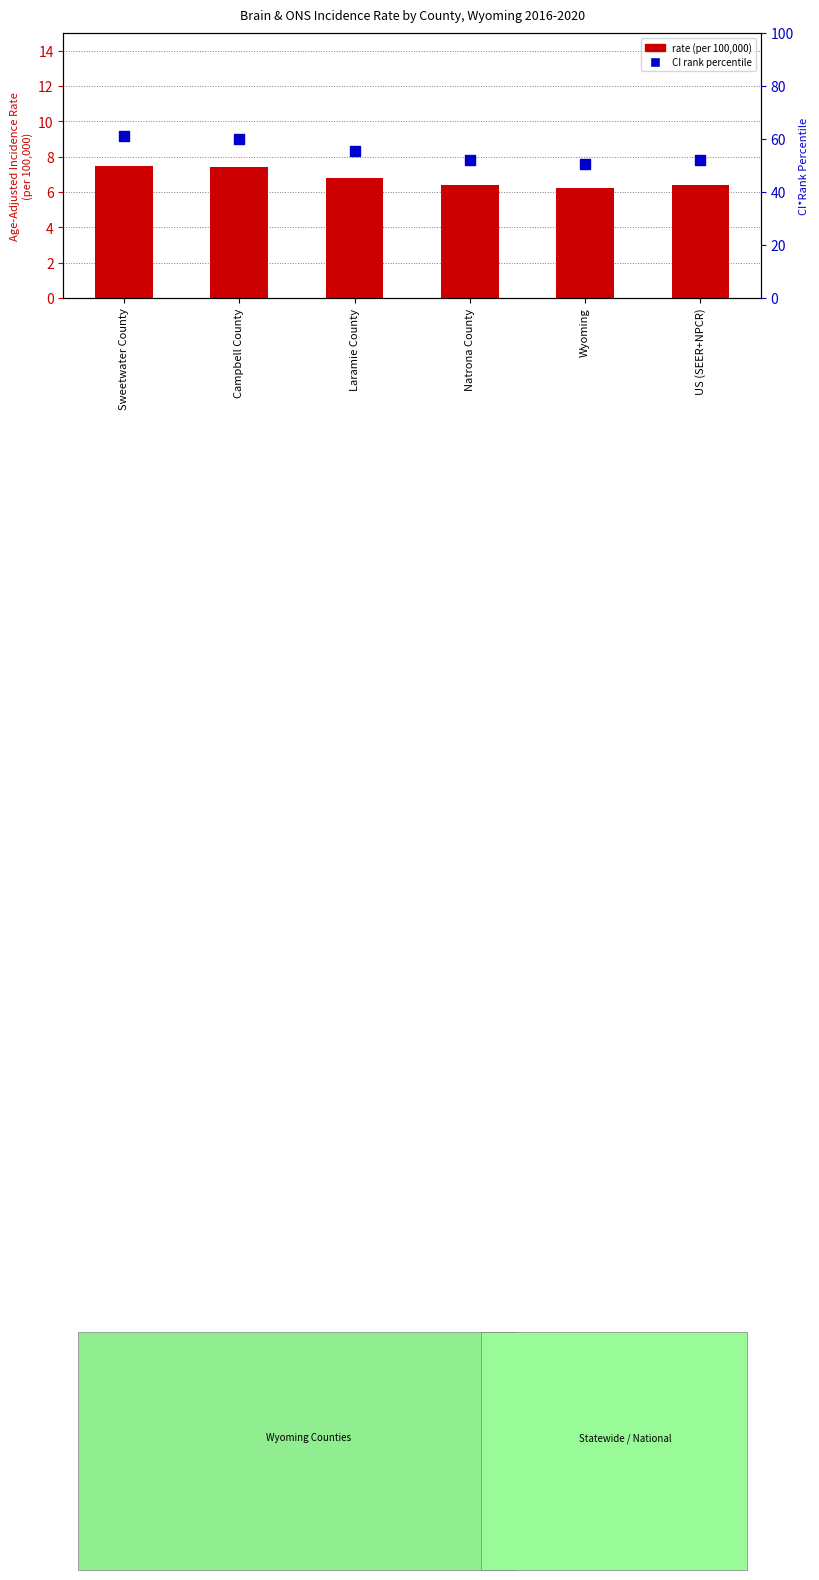

At how many categories does at least one series exceed 32?

6